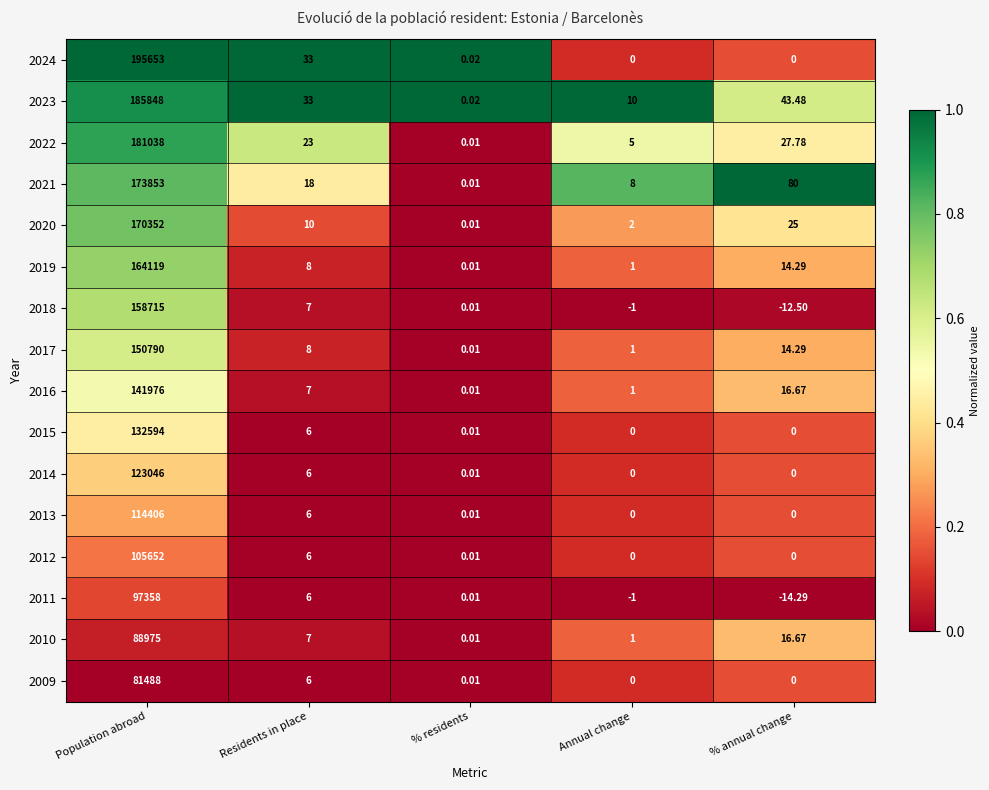

Which series has the largest total across all categories?

2024